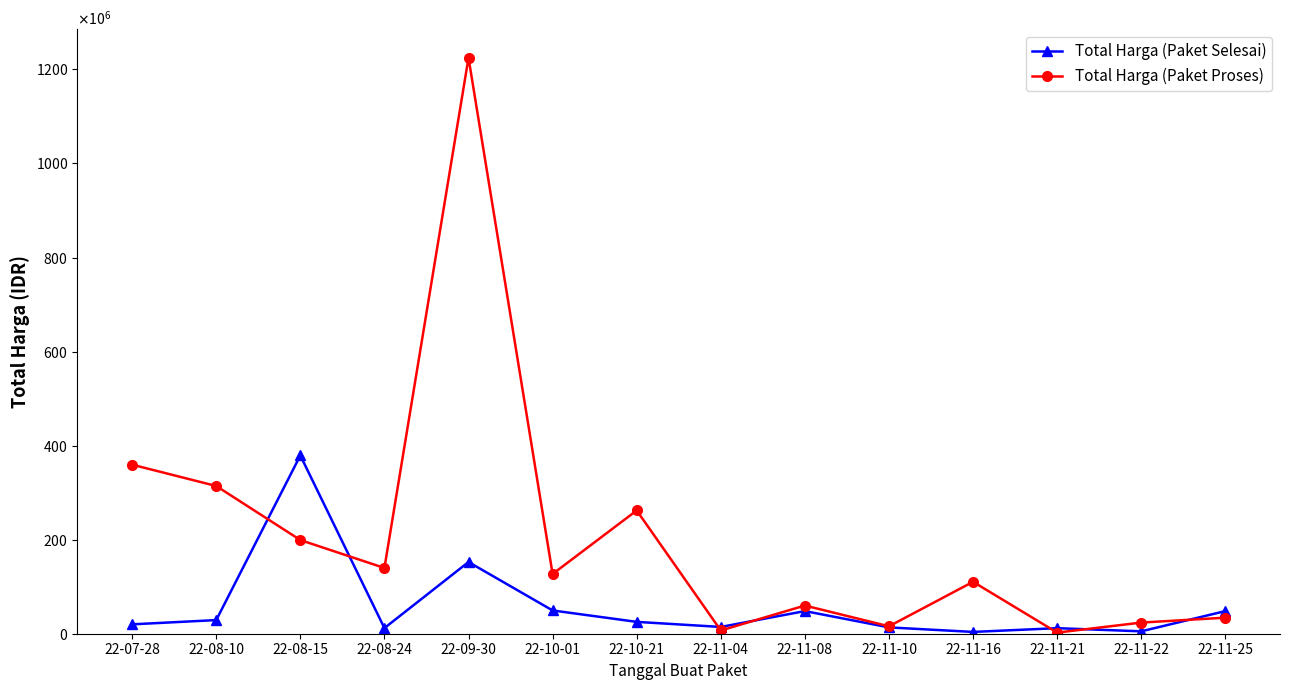

At which category does Total Harga (Paket Proses) reach its first local peak?

22-09-30